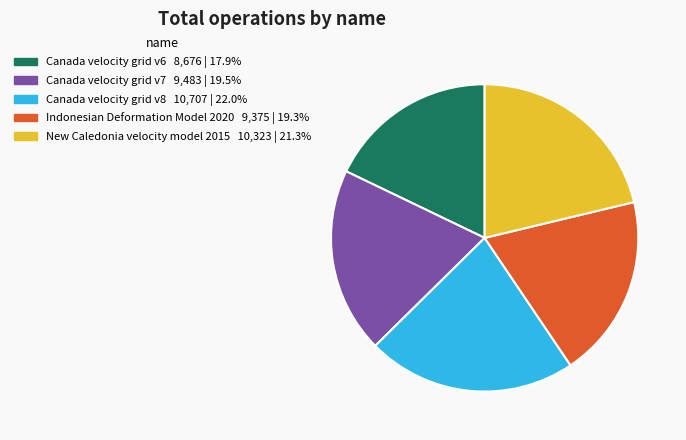

Is the sum of New Caledonia velocity model 2015 and Canada velocity grid v7 greater than half?

No